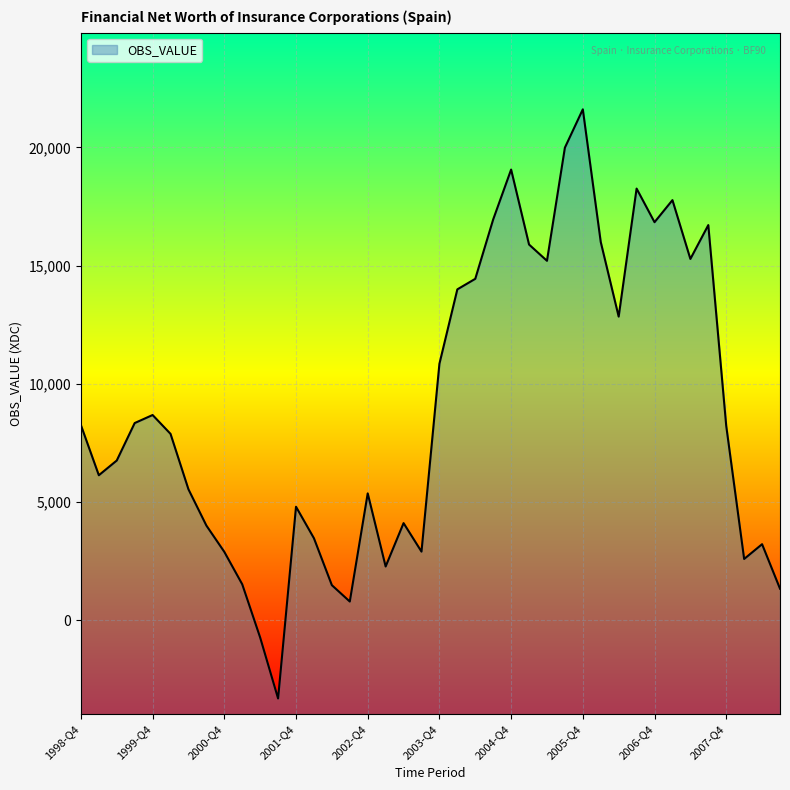

Is it true that the value at 2000-Q3 is 2119?

False